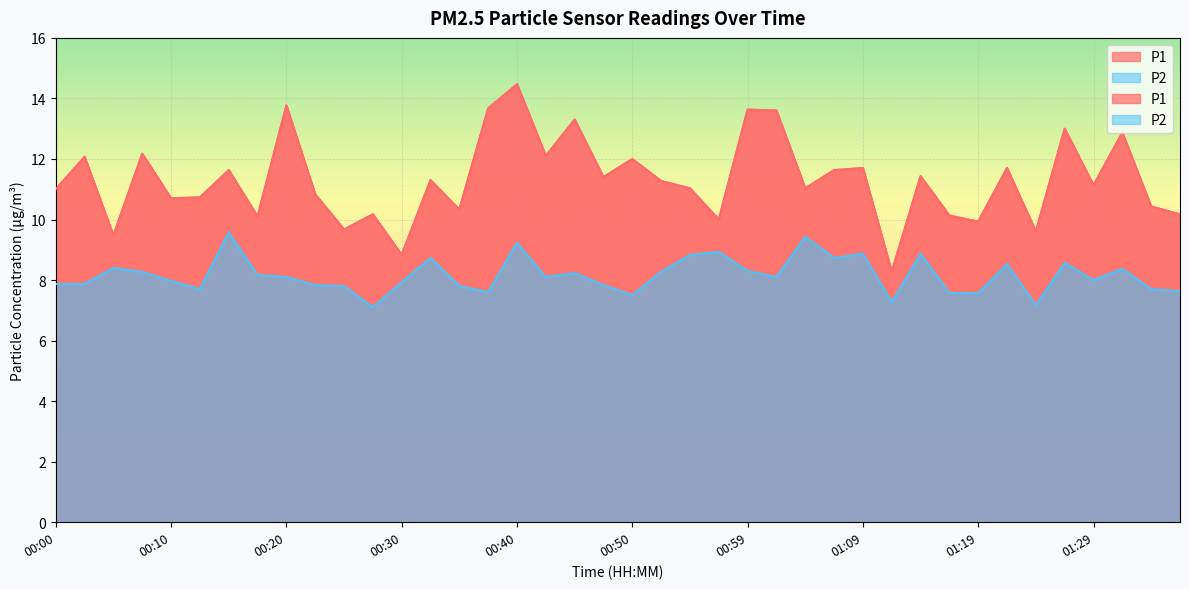

At which category does P1 reach its first local valley?

00:05